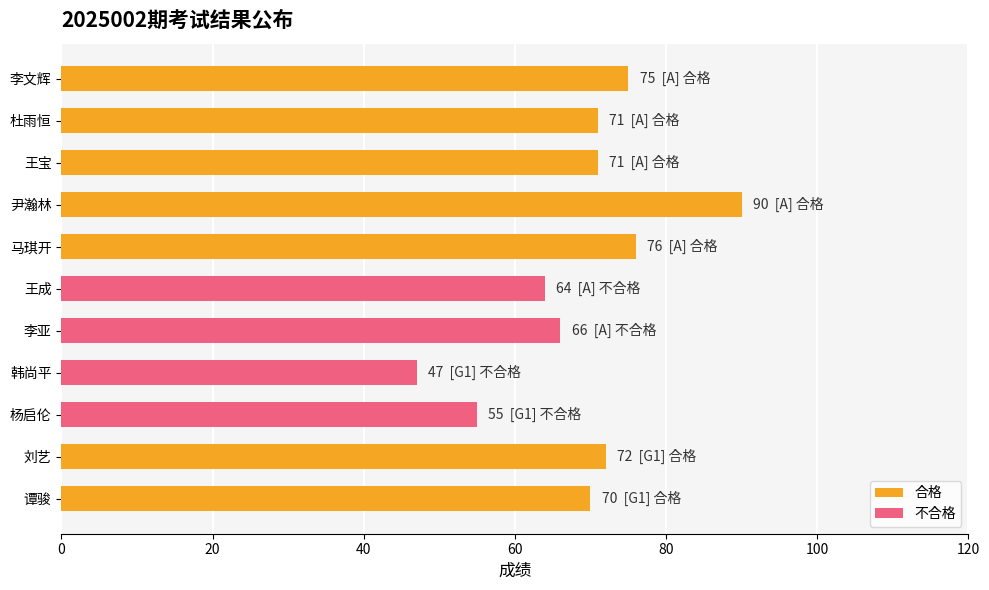

What is the minimum value shown in the chart?

47